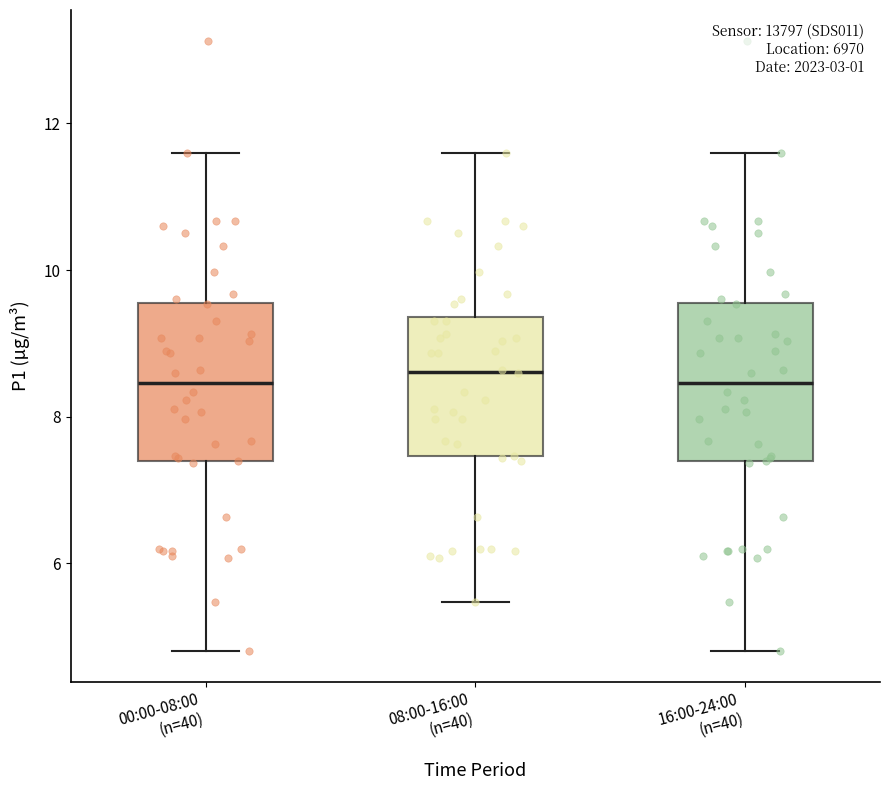

Reading left to right, read every box against the y-axis: the position of its median line, the range the box covers, and the ends of its whiskers. The values are not printed on the chart, so give them approximately, as read against the axis.

00:00-08:00 (n=40): median 8.4, box 7.4 to 9.6, whiskers 4.8 to 11.6
08:00-16:00 (n=40): median 8.6, box 7.4 to 9.4, whiskers 5.4 to 11.6
16:00-24:00 (n=40): median 8.4, box 7.4 to 9.6, whiskers 4.8 to 11.6